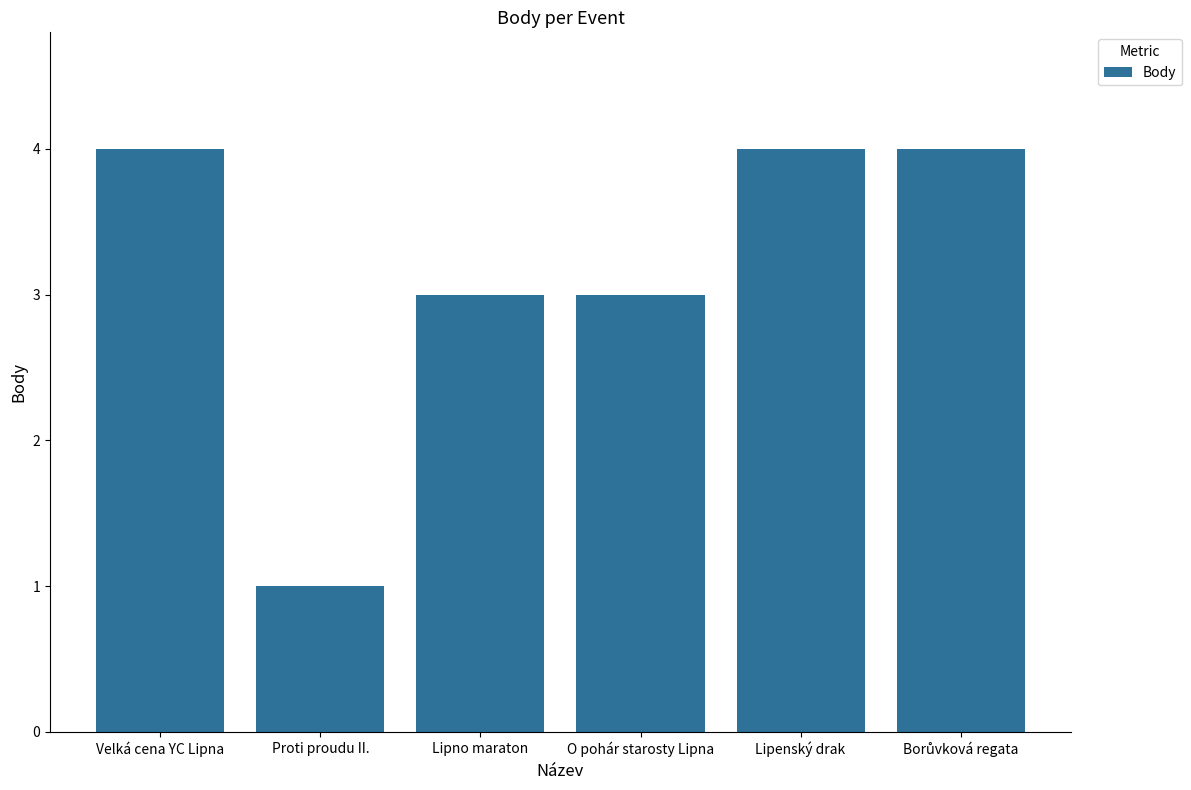

What value does the data have at O pohár starosty Lipna?

3